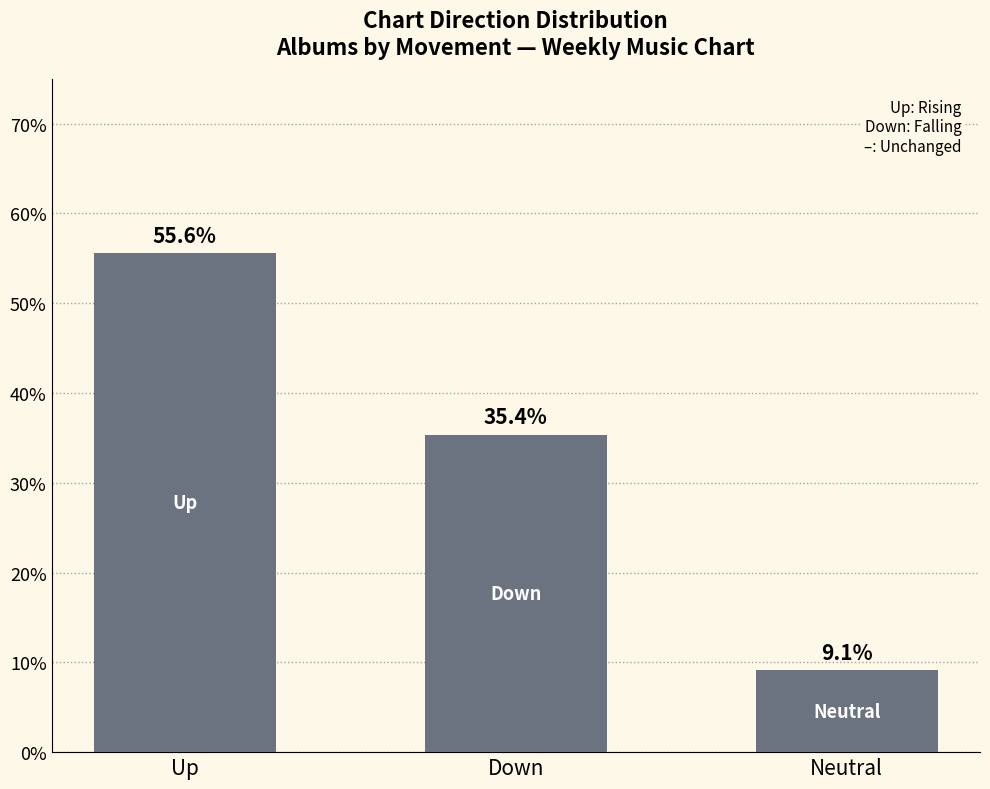

The value at Neutral is 0.1. True or false?

True